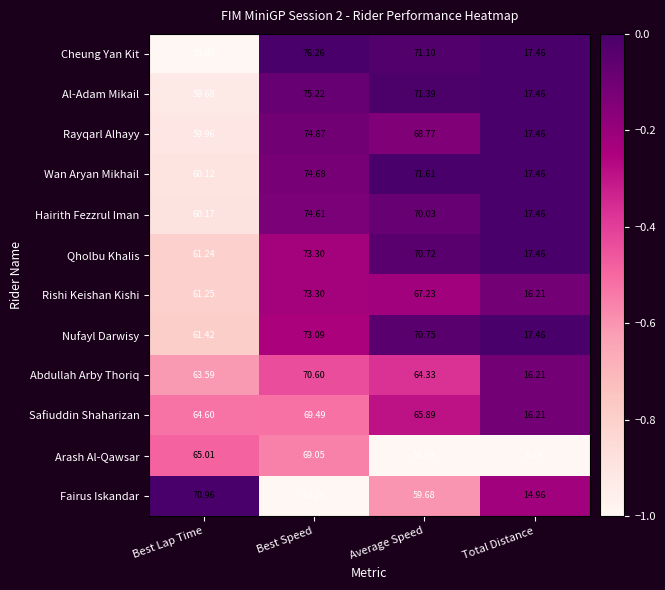

Which label corresponds to the largest value in the chart?

Best Speed